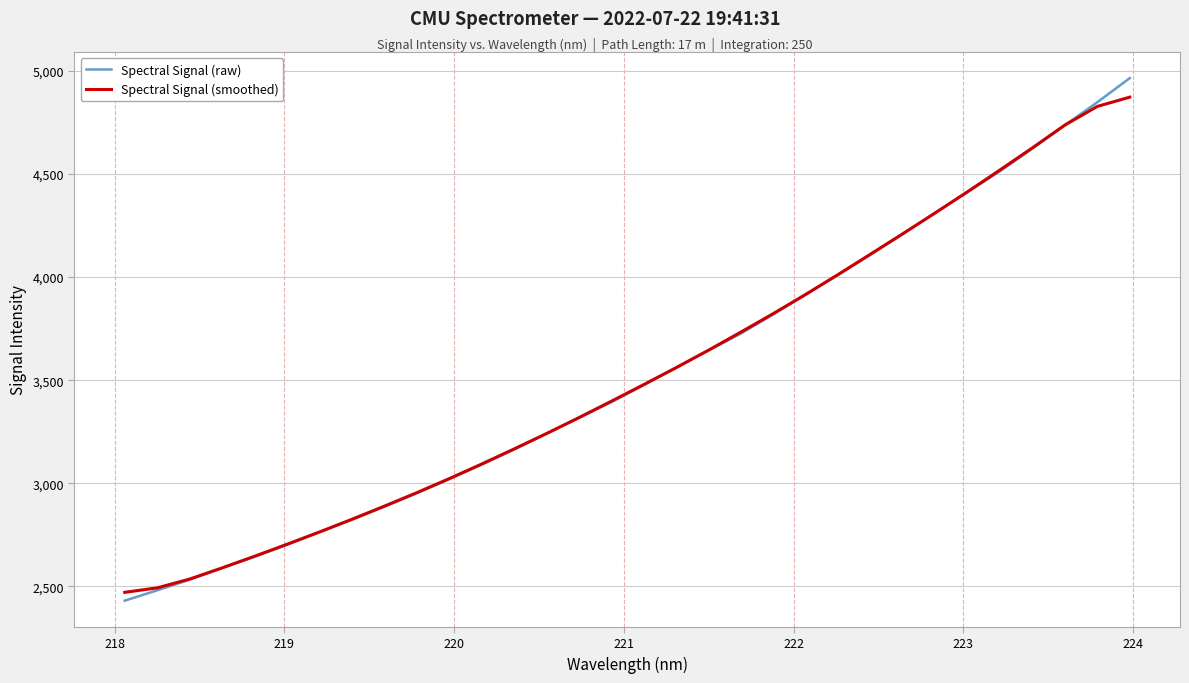

What is the greatest value displayed?

4965.5